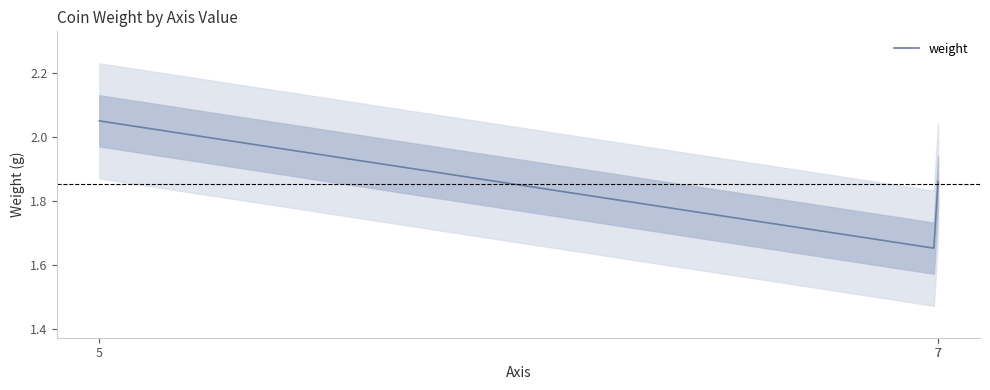

What is the value of the 1st point from the left?

2.0